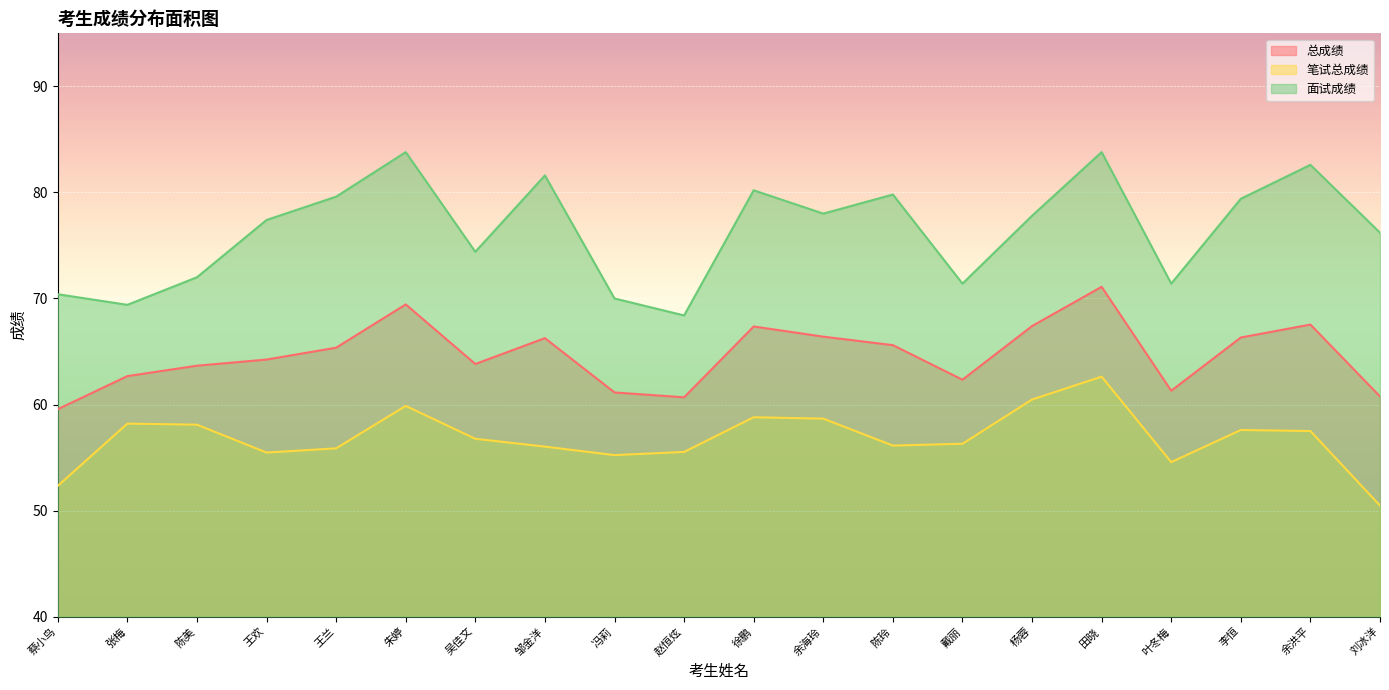

At which category does 笔试总成绩 reach its first local peak?

张梅